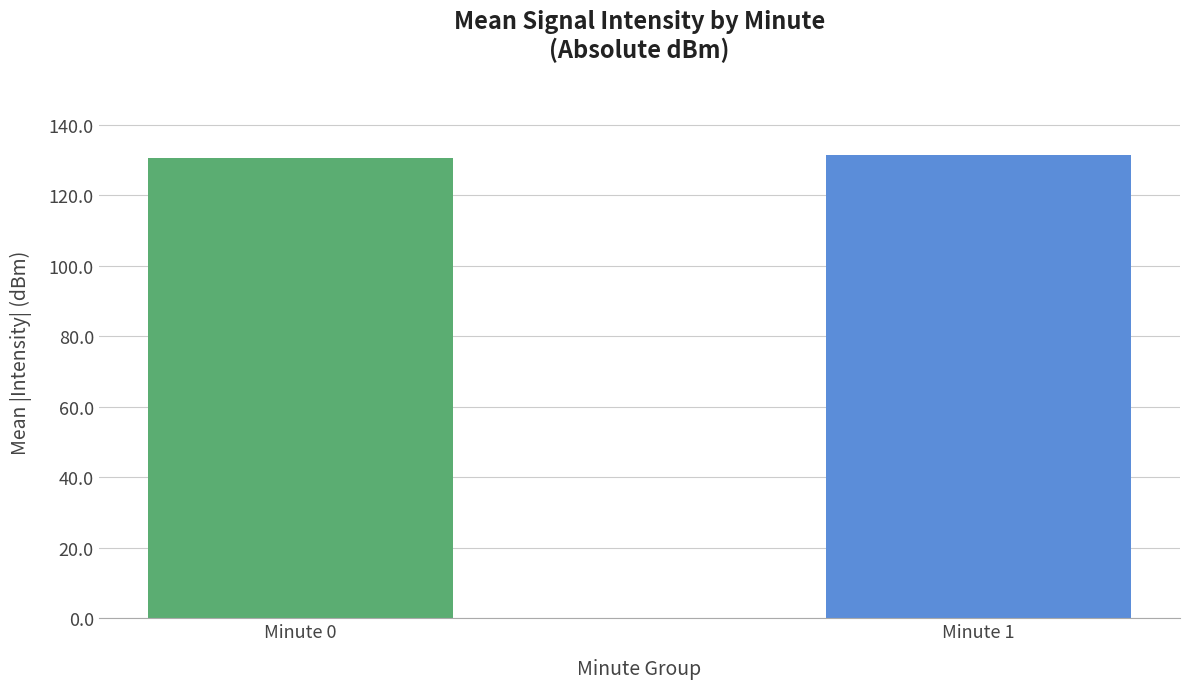

What is the greatest value displayed?

131.5